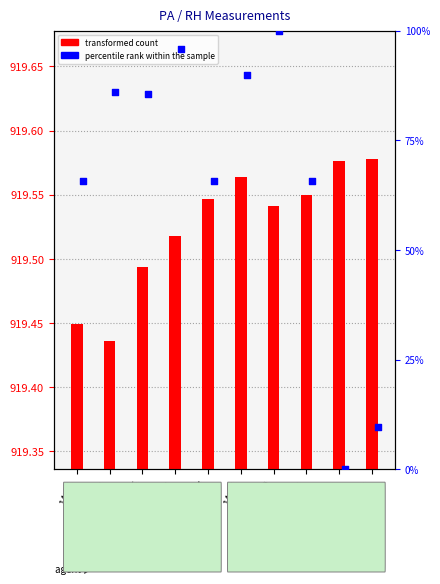

Which series contains the lowest Y value?

percentile rank within the sample